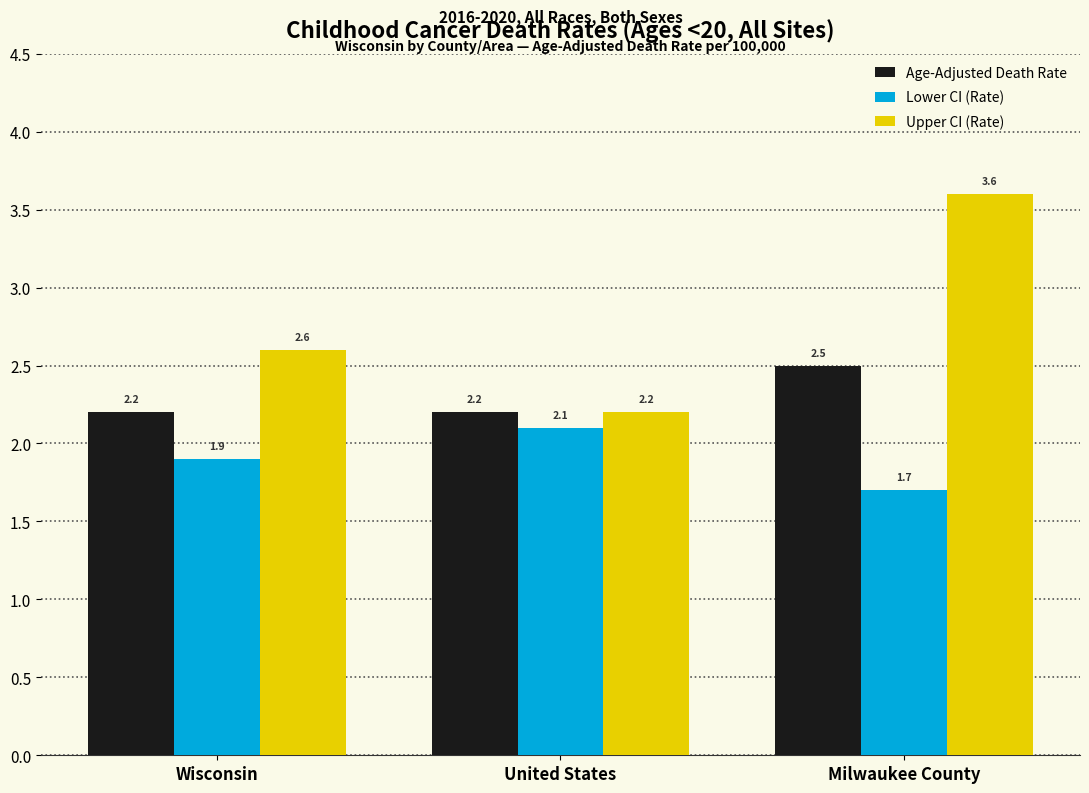

What is the sum of the Lower CI (Rate) values at United States and Wisconsin?

4.0